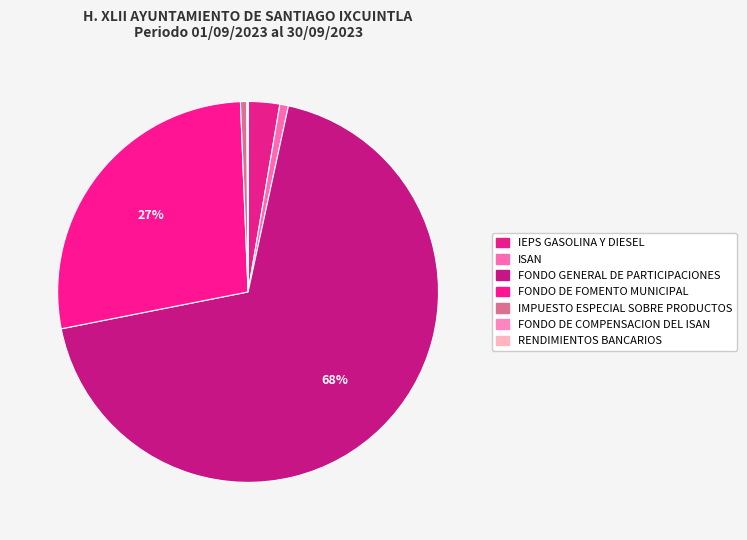

The RENDIMIENTOS BANCARIOS slice represents 0% of the pie. True or false?

True